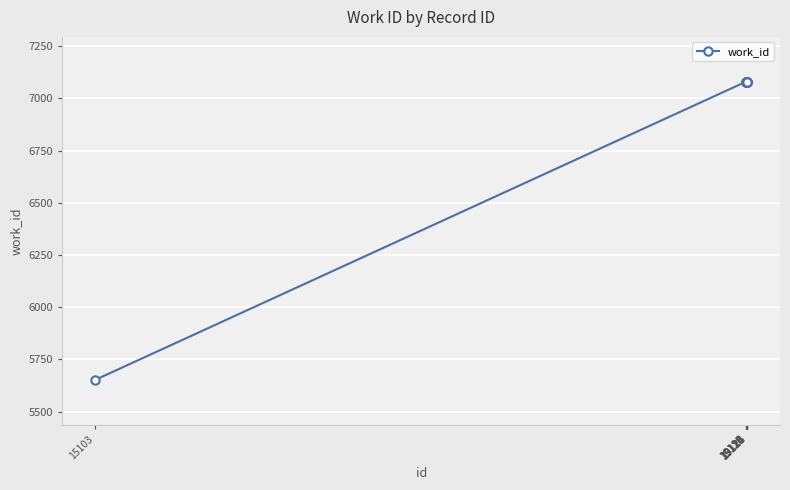

Reading left to right, list all the values displayed in this chart.

15103=5651	19118=7080	19119=7080	19120=7080	19121=7080	19122=7080	19123=7080	19124=7080	19125=7080	19126=7080